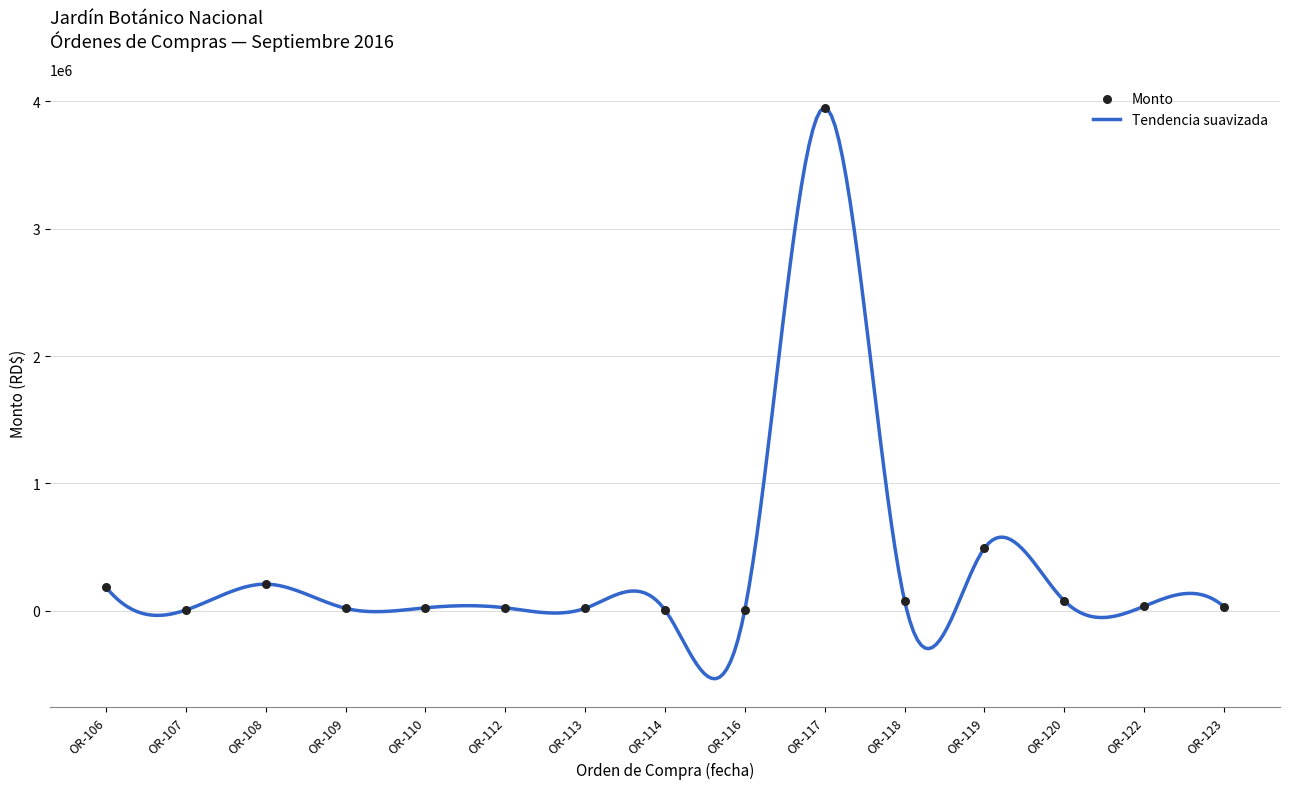

What is the lowest value of the Tendencia suavizada series?

-533085.8